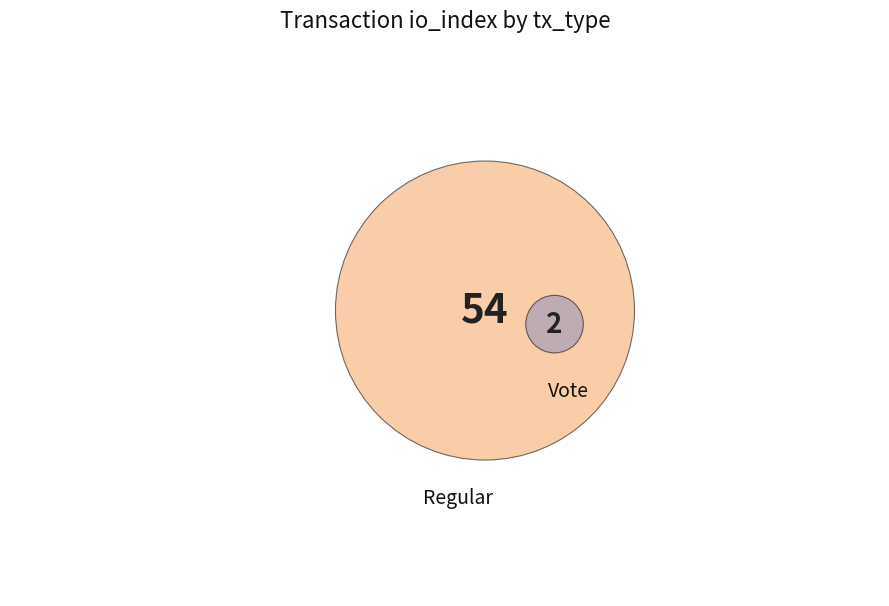

To the nearest percent, what portion does Vote (io_index=2) represent?

4%